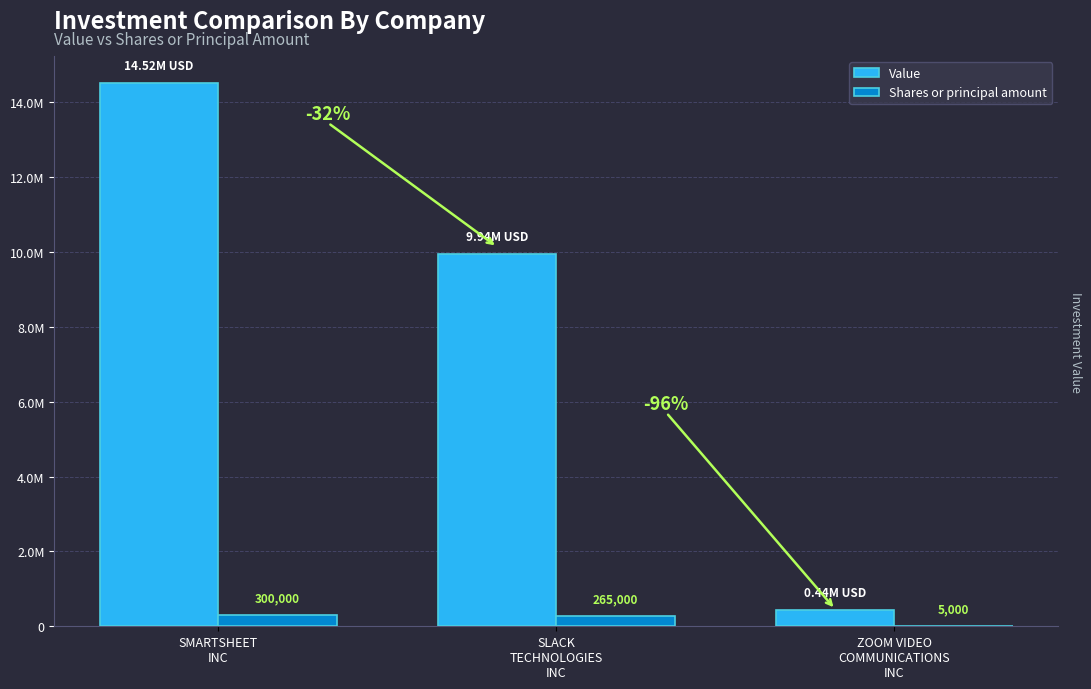

Which category has the lowest value in the Shares or principal amount series?

ZOOM VIDEO
COMMUNICATIONS
INC